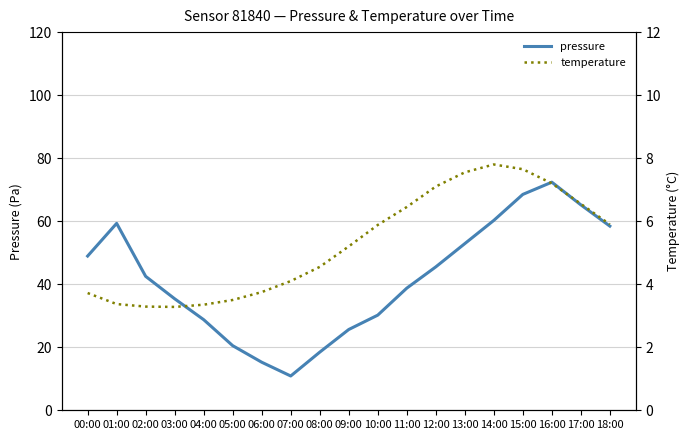

What is the sum of all temperature values?

100.2